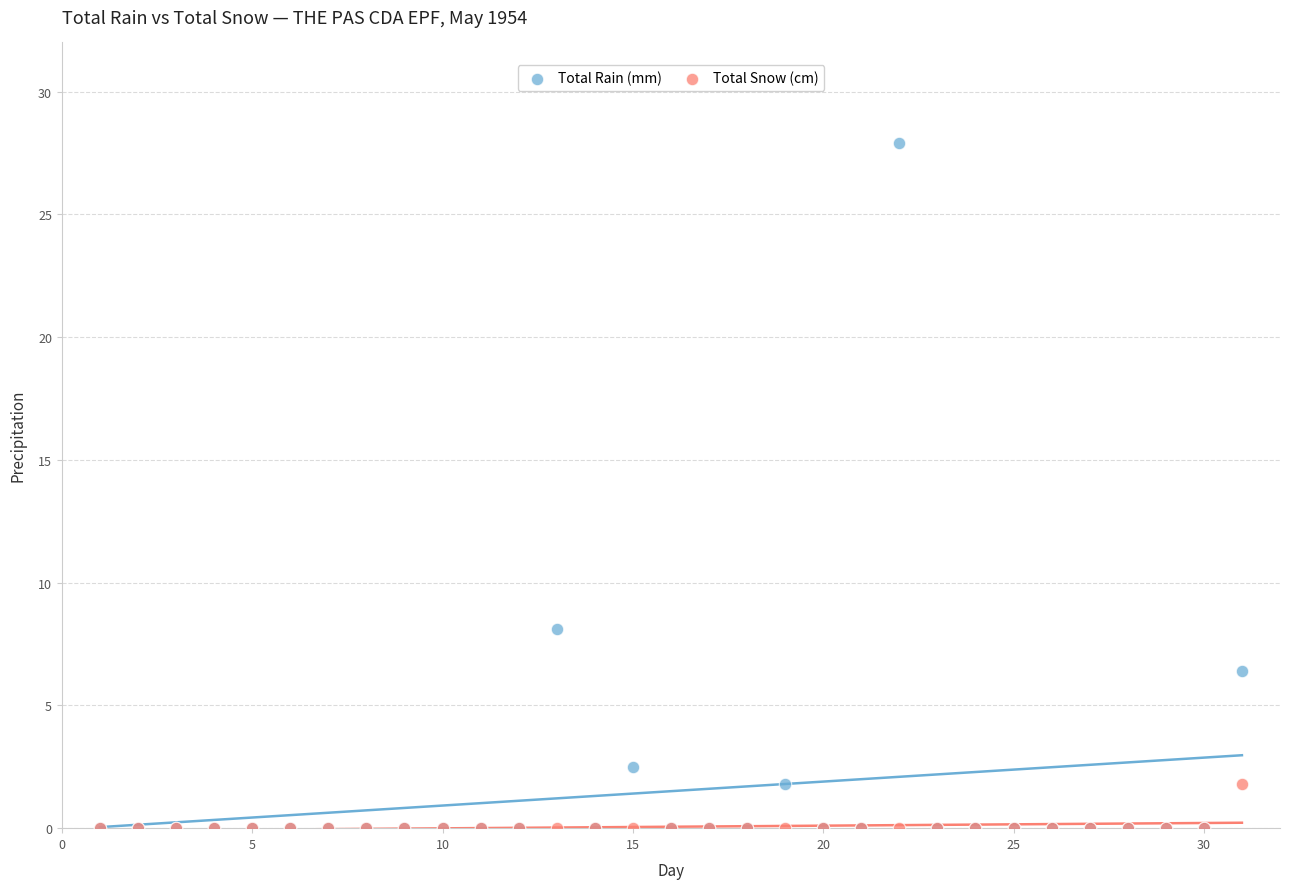

Which series has the largest Y range (max minus min)?

Total Rain (mm)